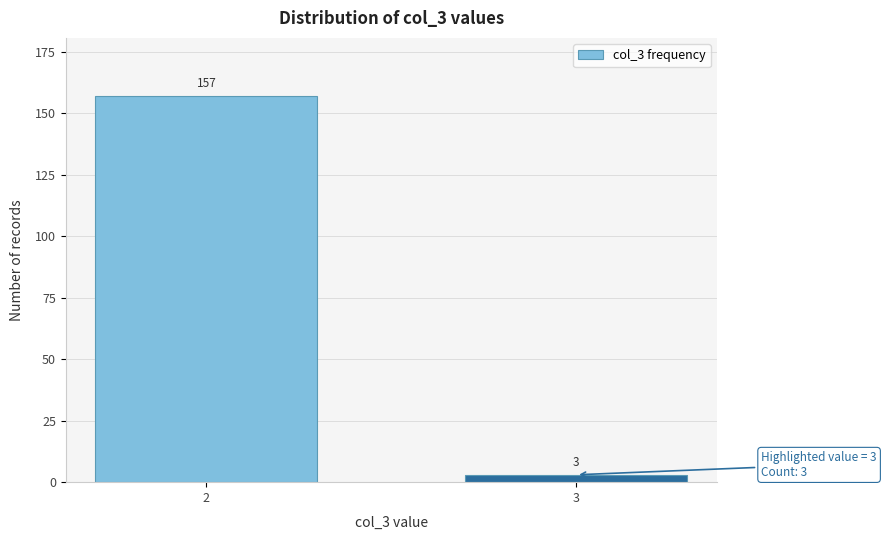

Reading left to right, list all the values displayed in this chart.

157	3